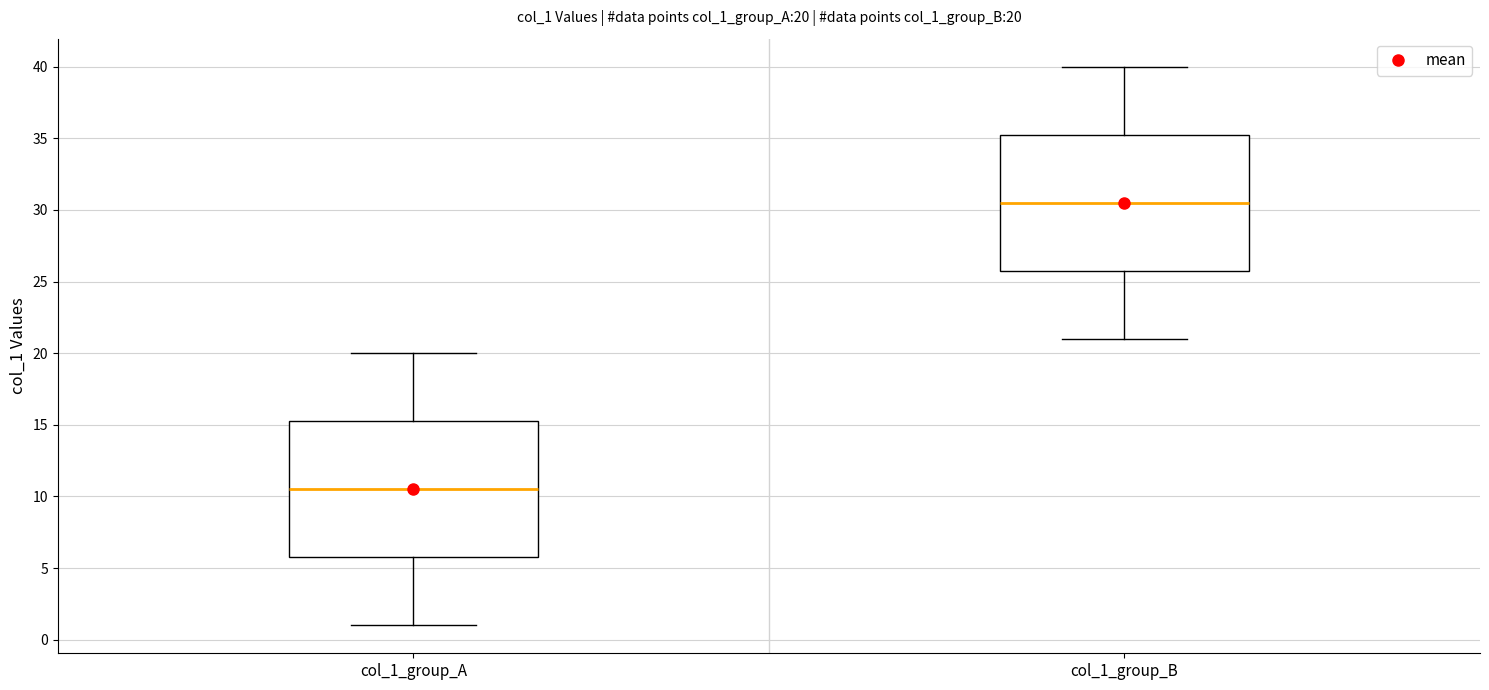

Which box's median line is the lowest?

col_1_group_A